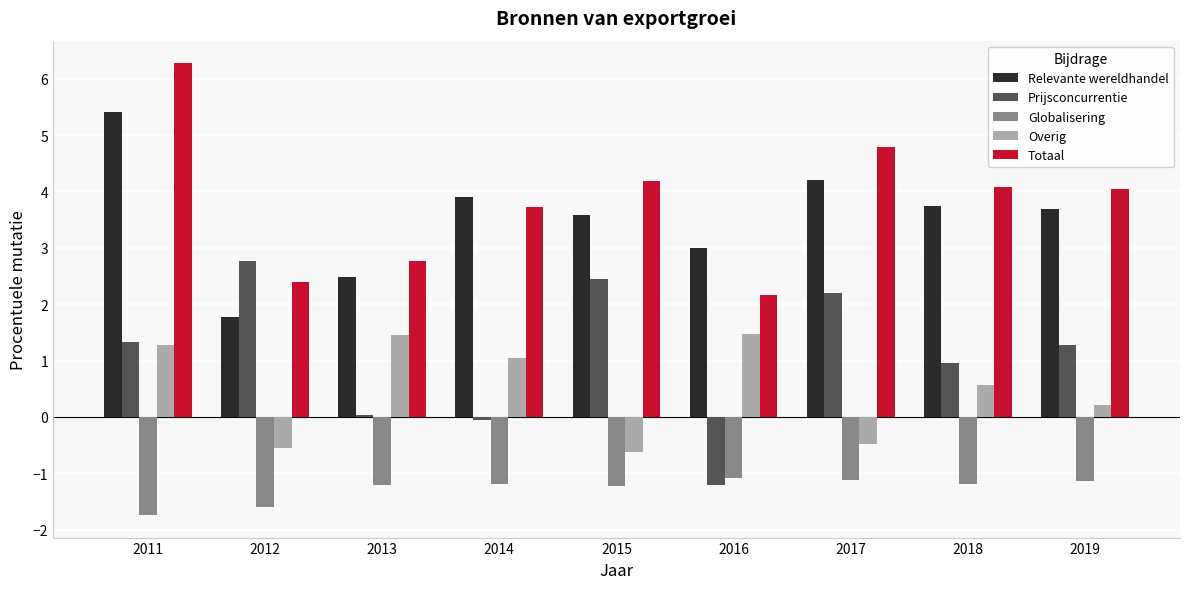

Count the number of categories in the chart.

9